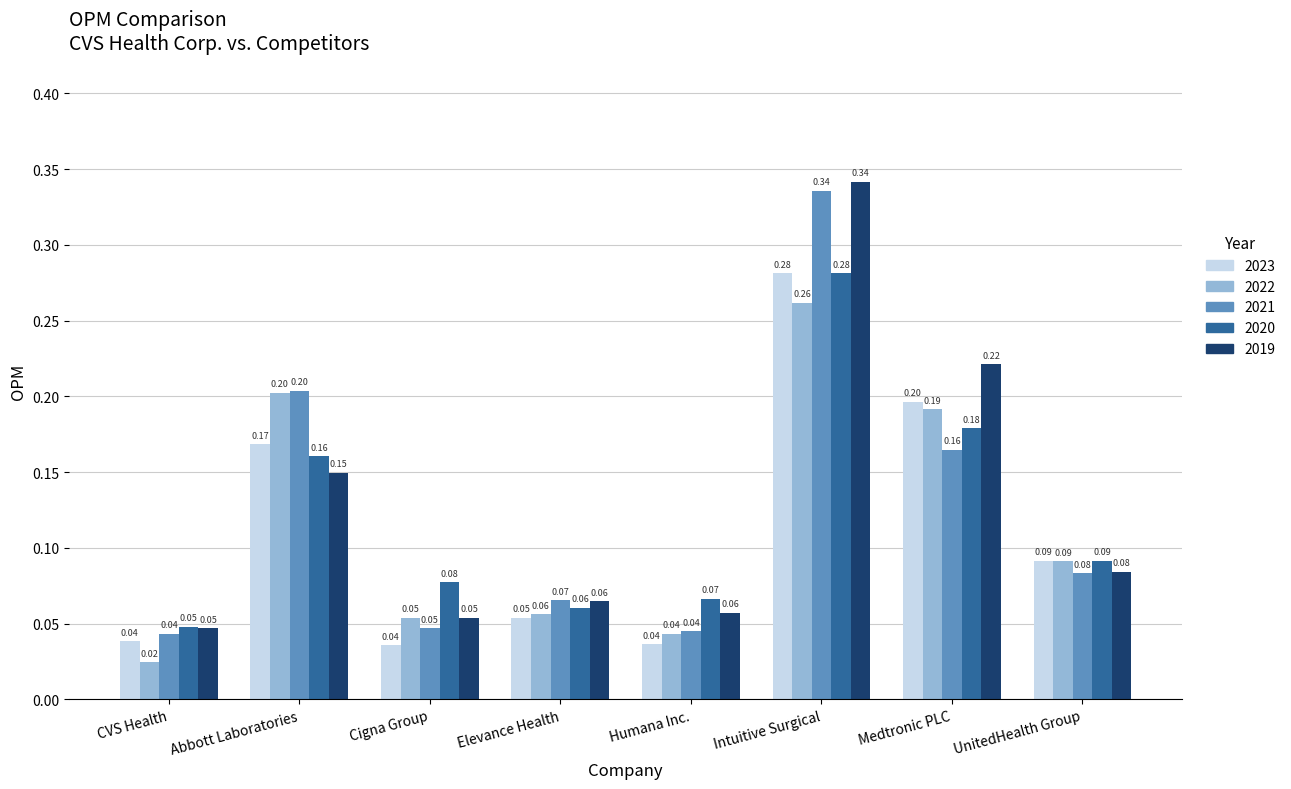

Does the chart contain stacked bars?

No